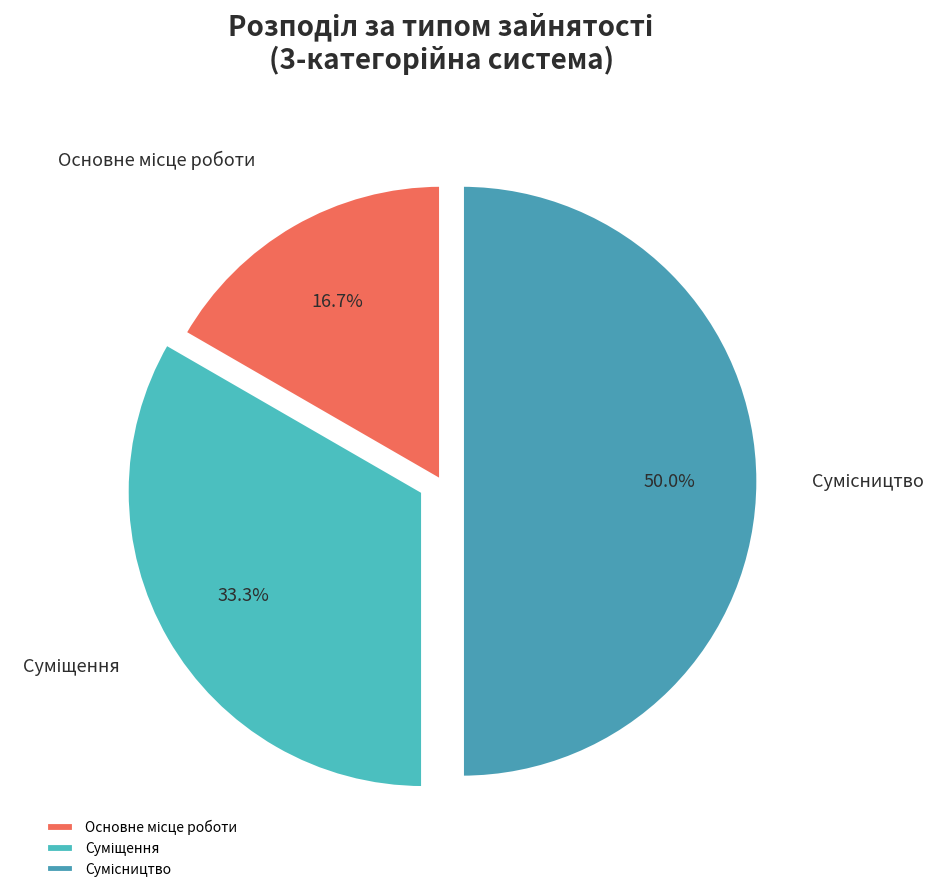

How many slices are in this pie chart?

3